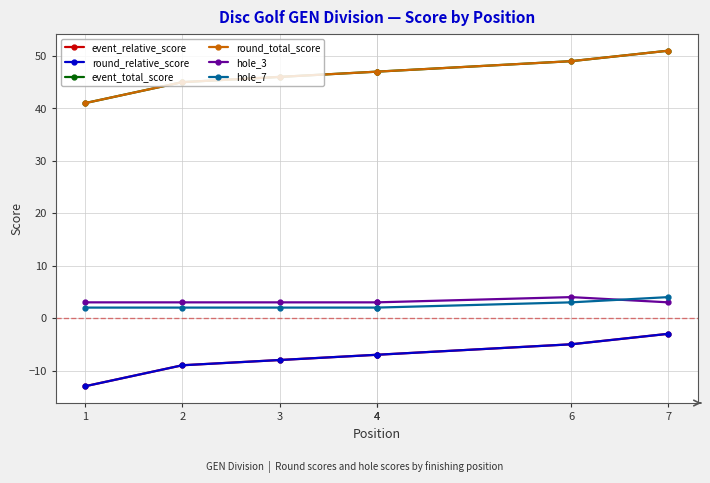

The round_relative_score series shows -21 at 1. True or false?

False